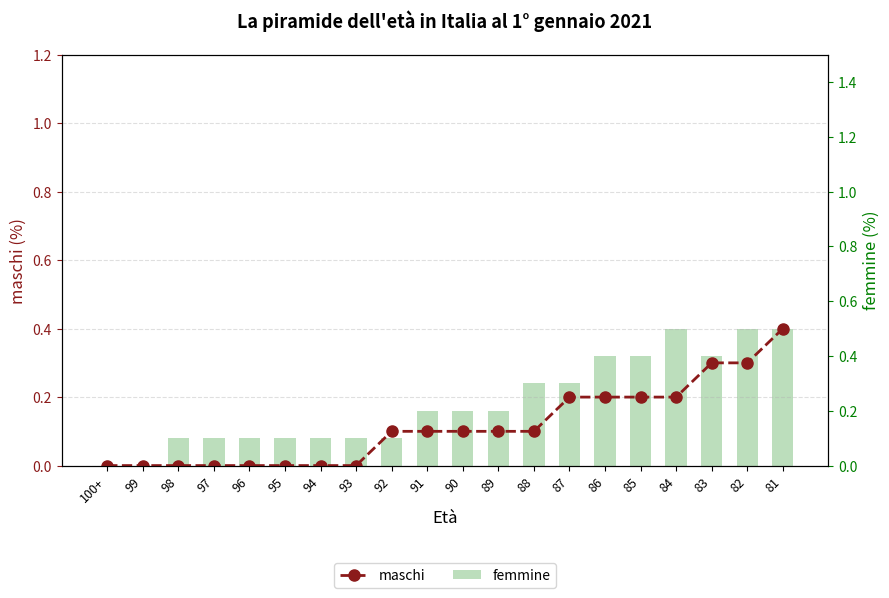

How many groups of bars are there?

20